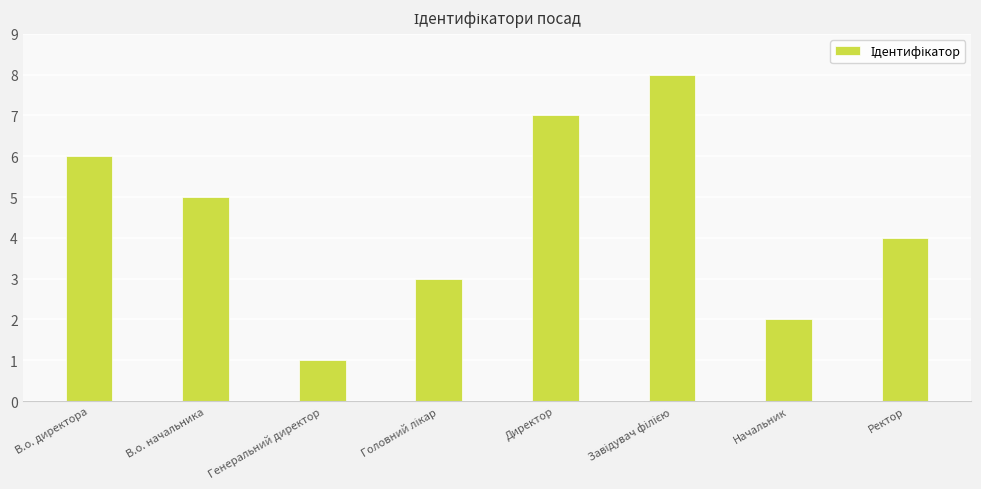

The value at Генеральний директор is 2. True or false?

False